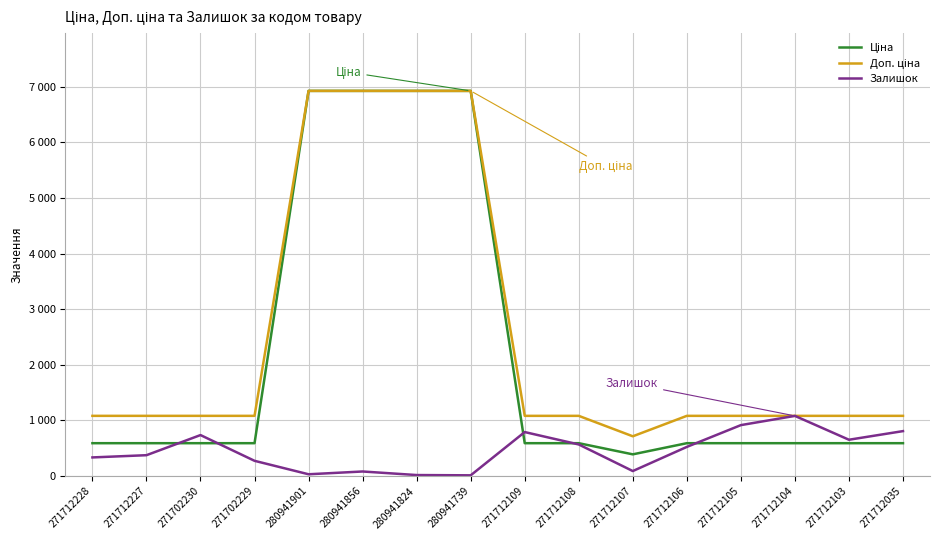

Does the chart have visible grid lines?

Yes